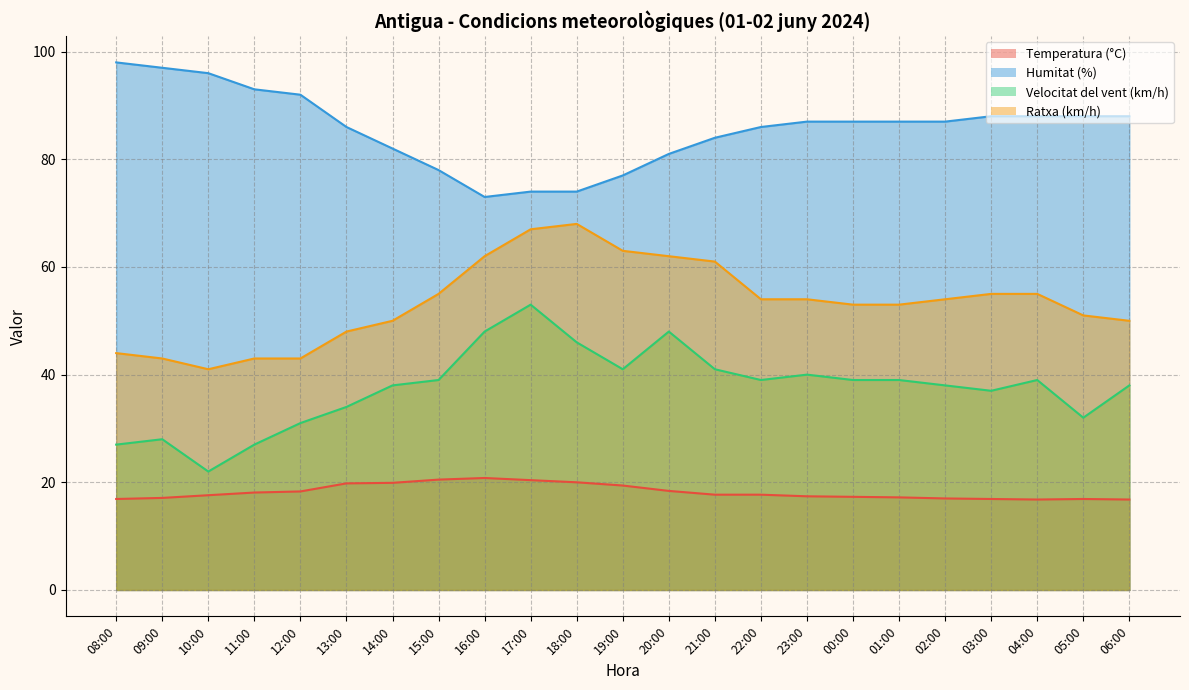

Which category has the lowest value across all series?

04:00